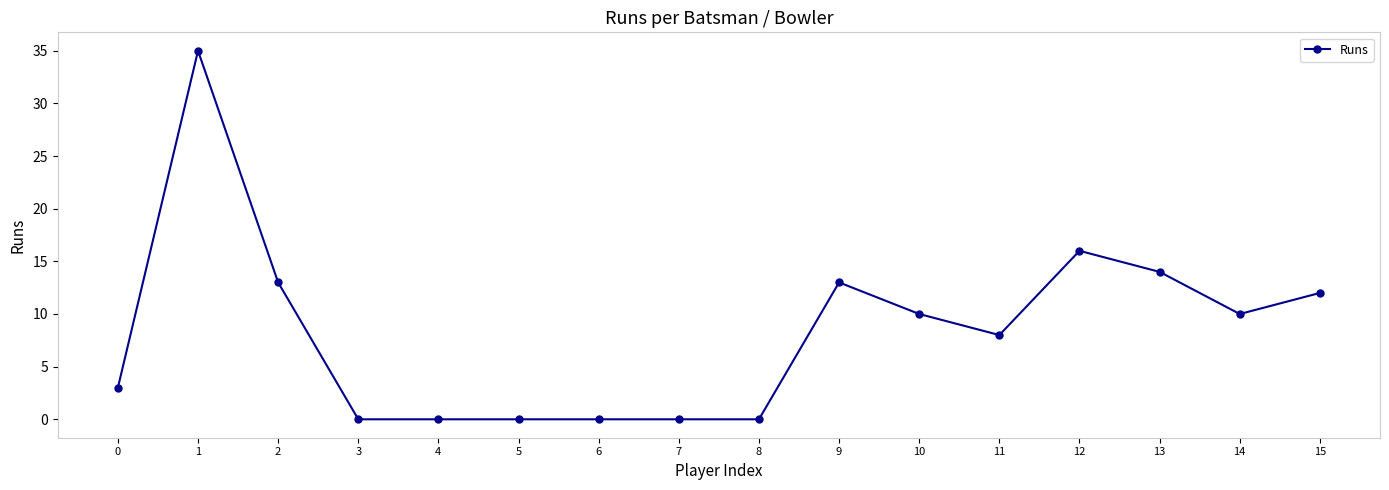

What is the ratio of the value at 15 to the value at 0?

4.0